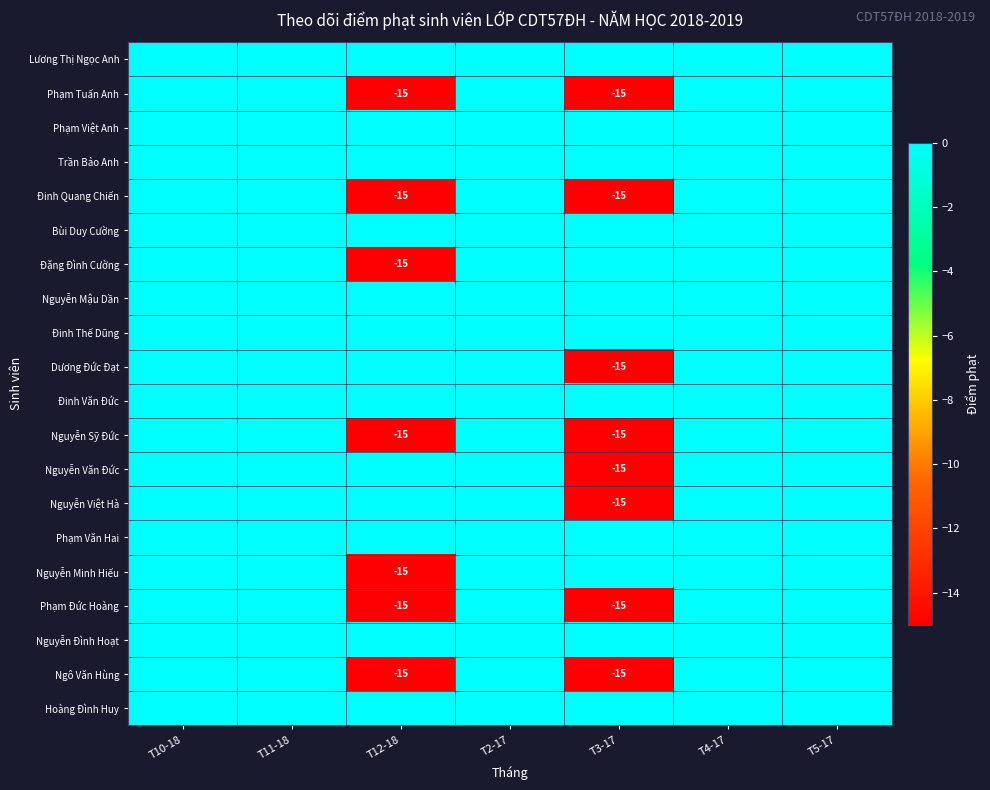

The Phạm Đức Hoàng series shows -9 at T12-18. True or false?

False